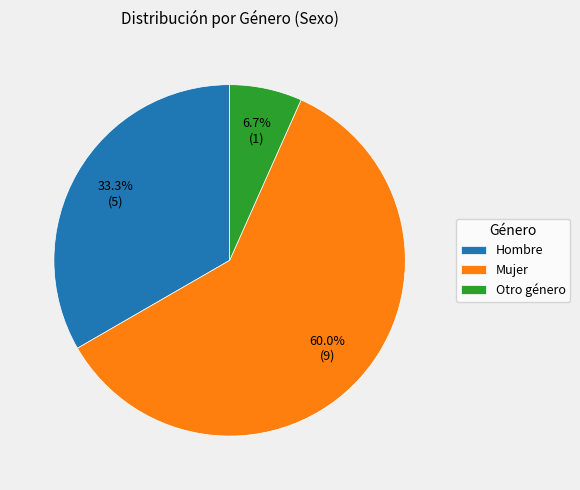

What percentage is the Hombre slice, to the nearest percent?

33%